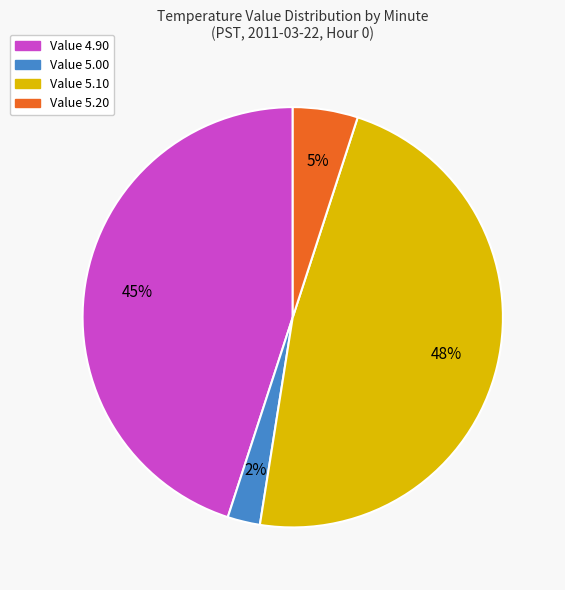

To the nearest percent, what percentage of the pie is Value 5.10?

47%